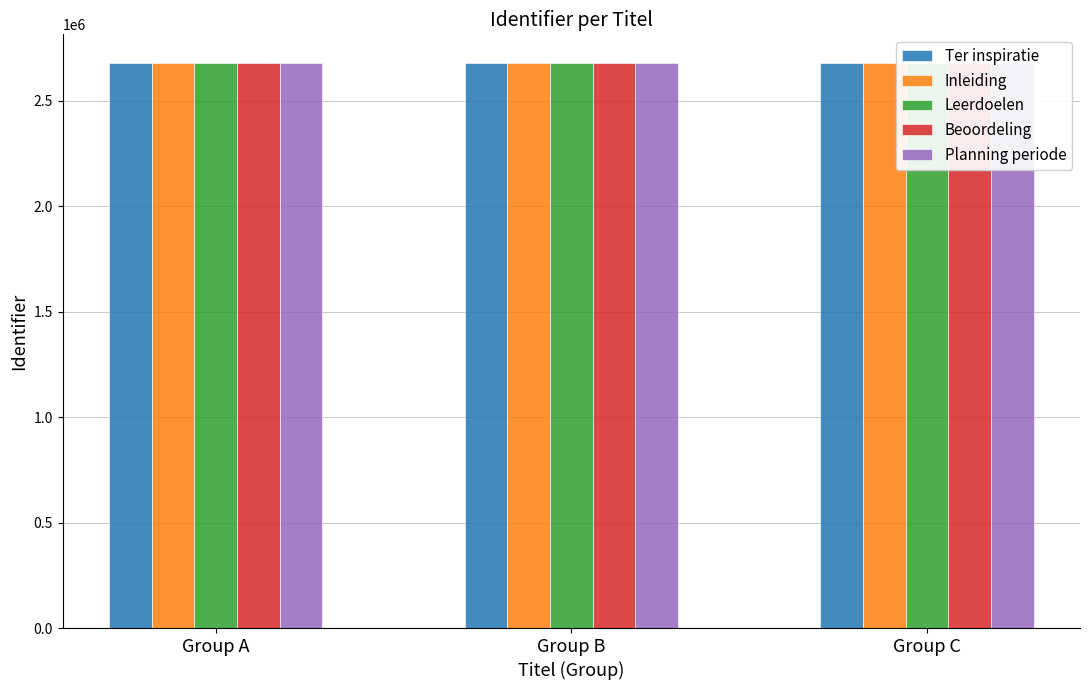

List the series in order of their overall mean, highest first.

Planning periode, Beoordeling, Leerdoelen, Inleiding, Ter inspiratie